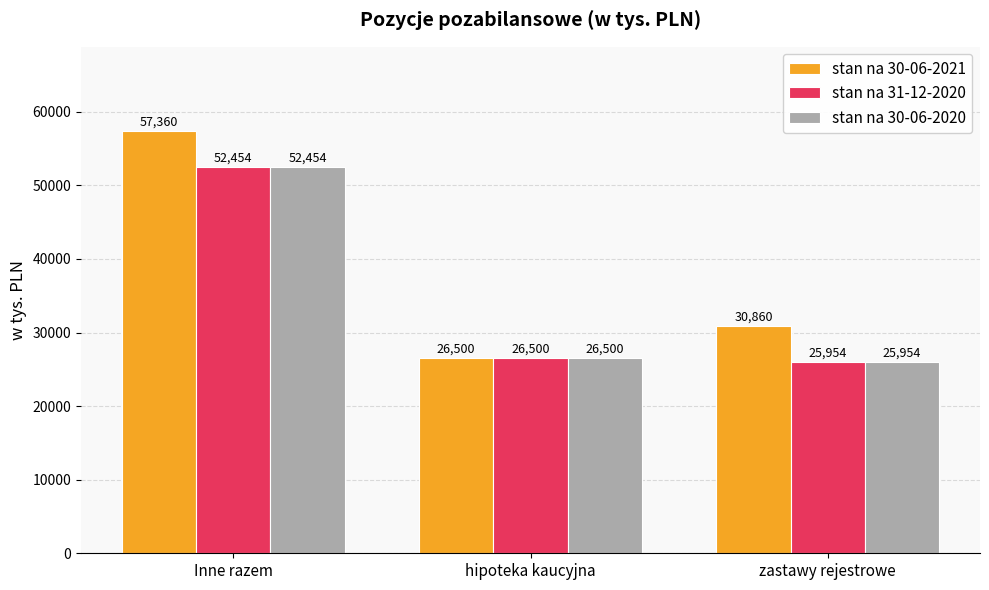

At how many categories does at least one series exceed 37487?

1